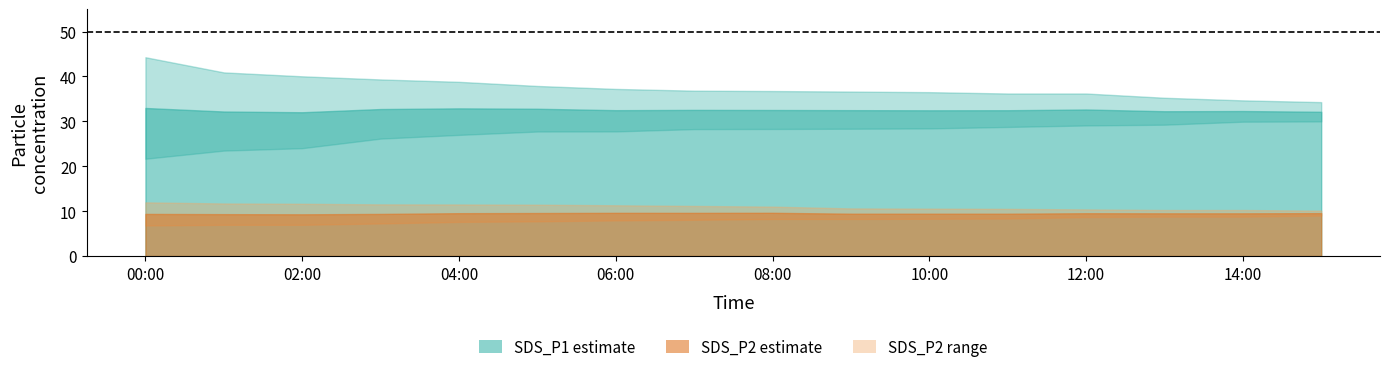

Is the value of SDS_P1_lower at 15:00 greater than the value of SDS_P1_upper at 03:00?

No